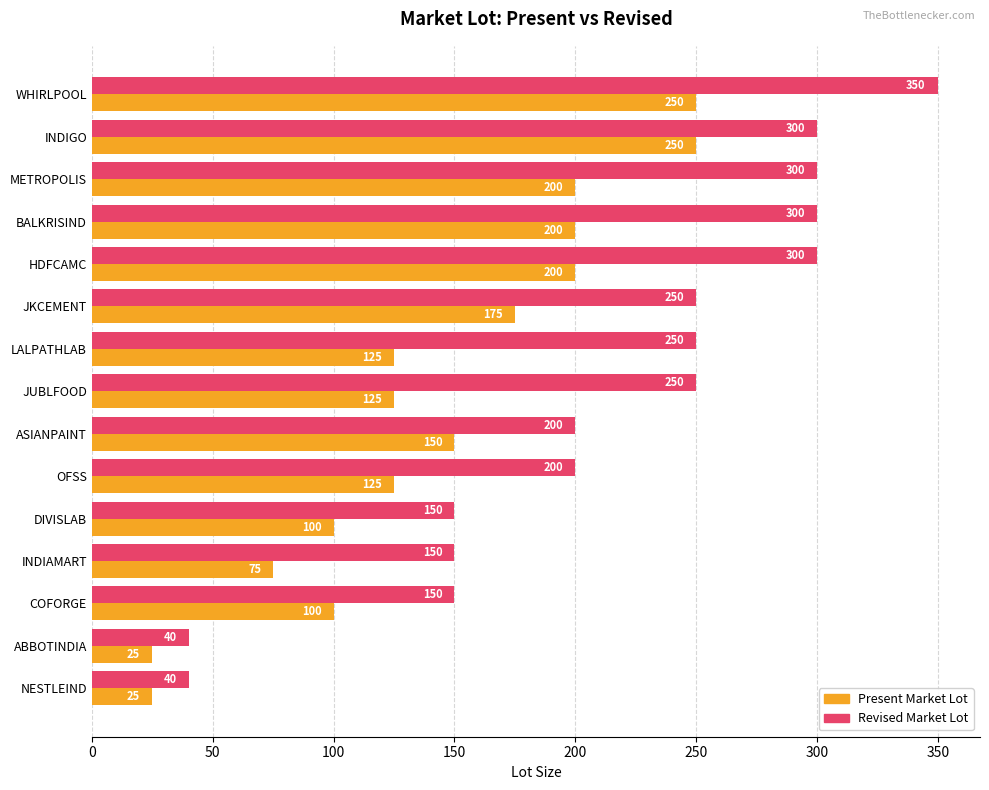

True or false: Revised Market Lot has a value of 19 at ABBOTINDIA.

False